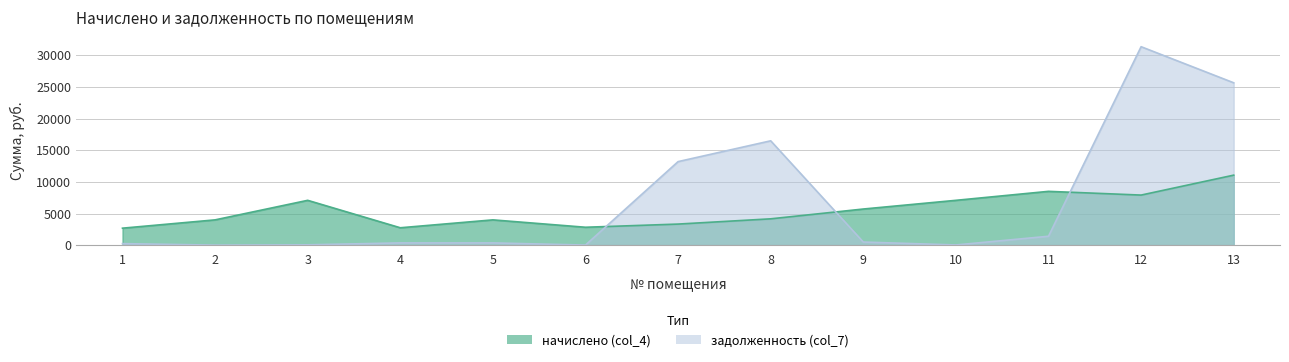

True or false: задолженность (col_7) and начислено (col_4) cross at least once.

True